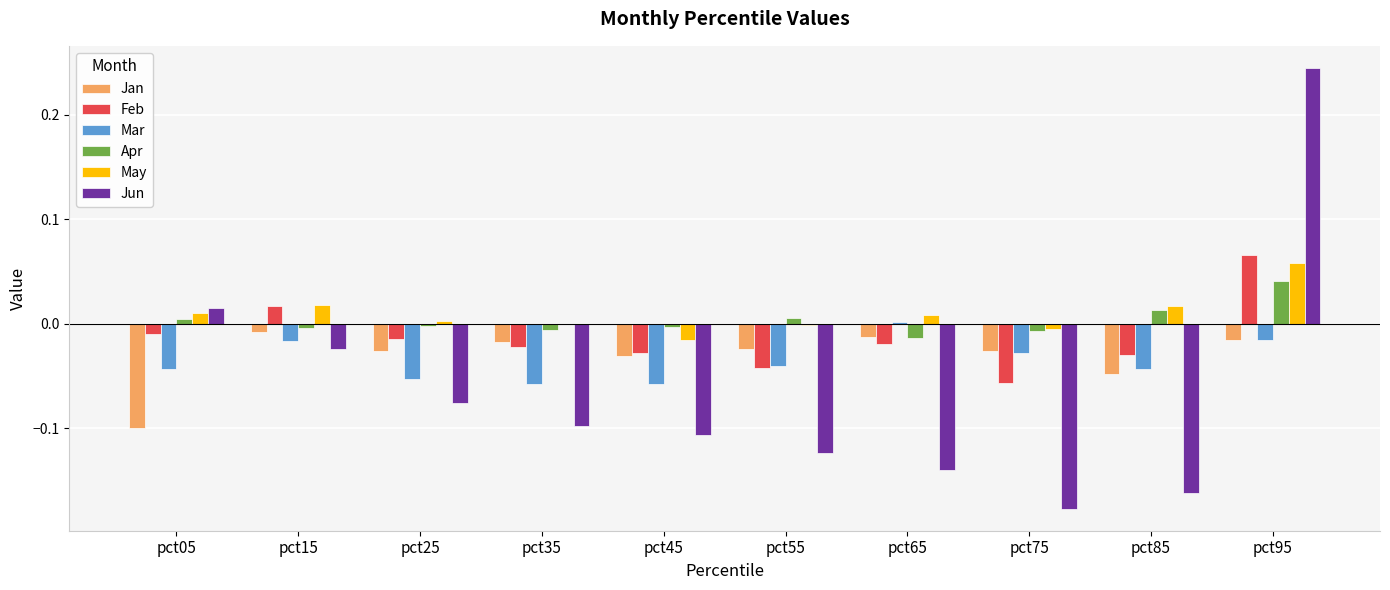

How many distinct data groups are displayed?

6